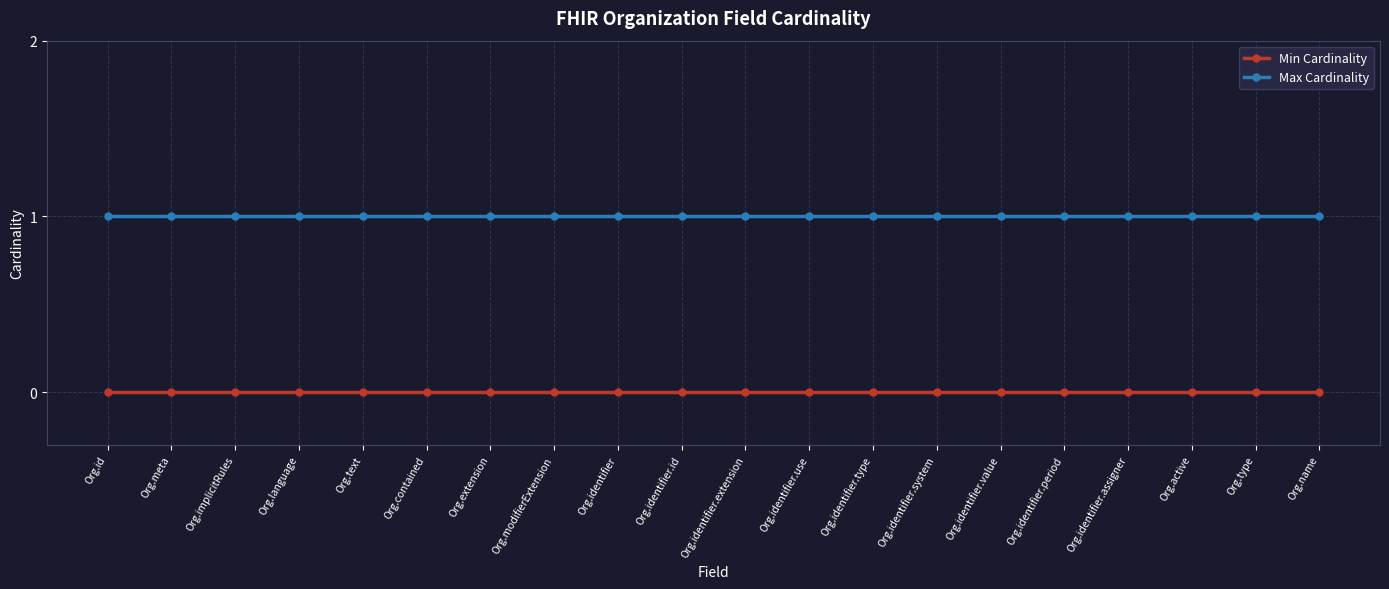

How many lines are shown in the chart?

2